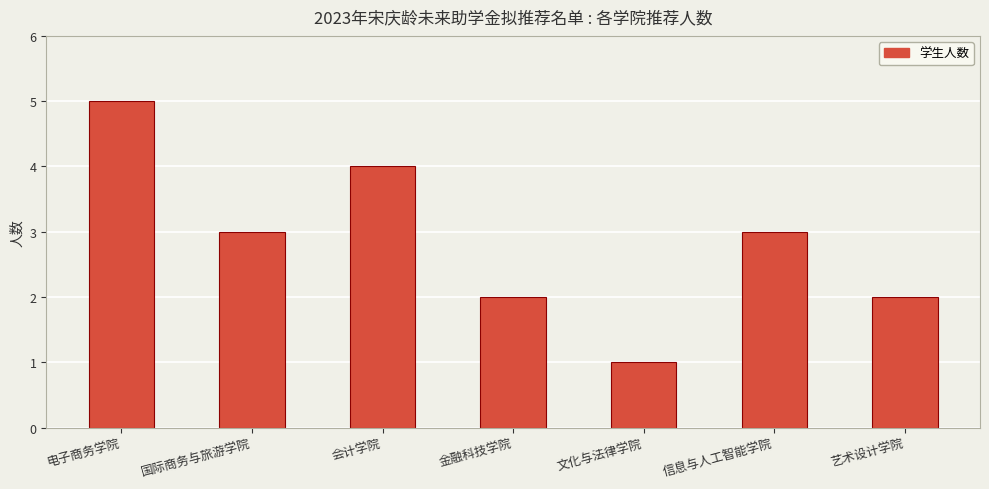

The chart shows a value of 3 at 国际商务与旅游学院. True or false?

True